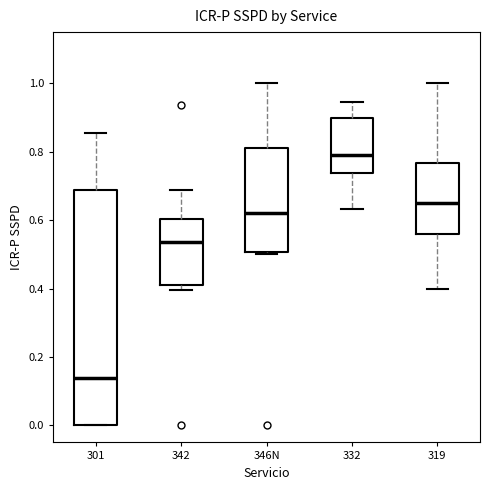

Comparing the boxes themselves (not the whiskers), which one is the tallest?

301